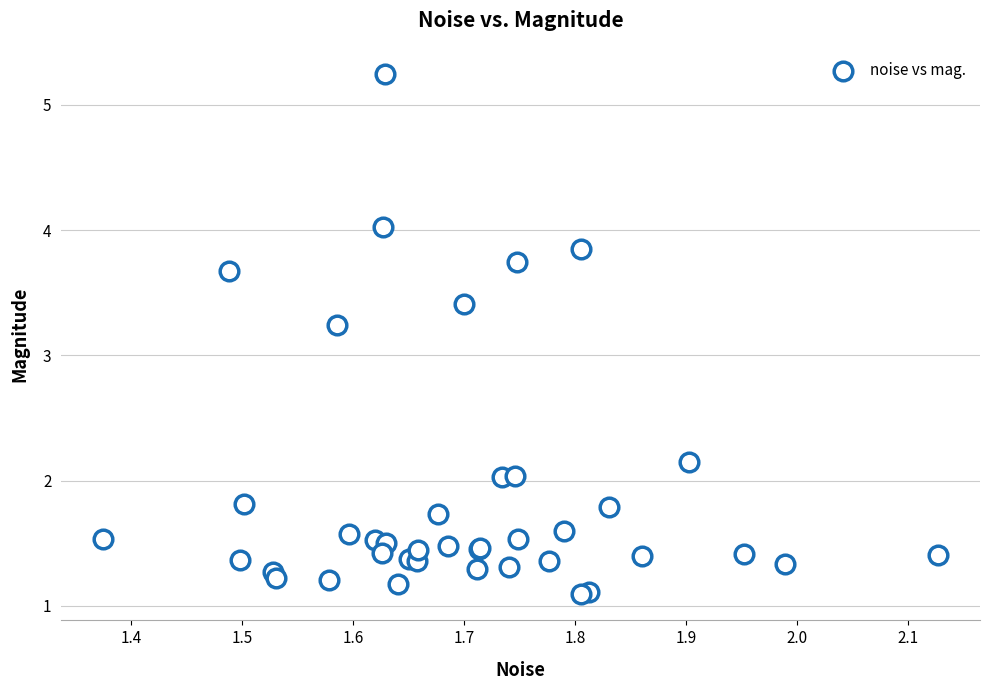

What Y value in the scatter plot is closest to 3?

3.2